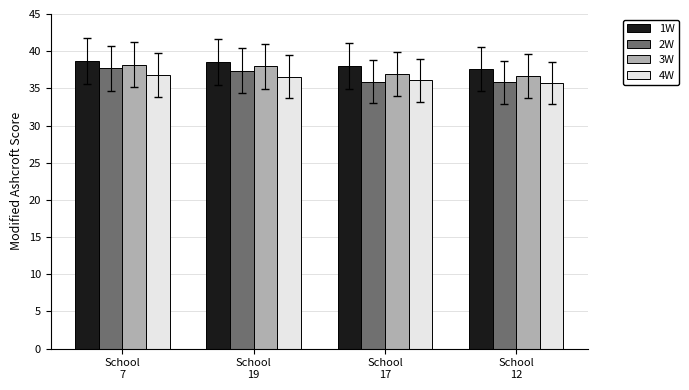

How many series are shown in this chart?

4